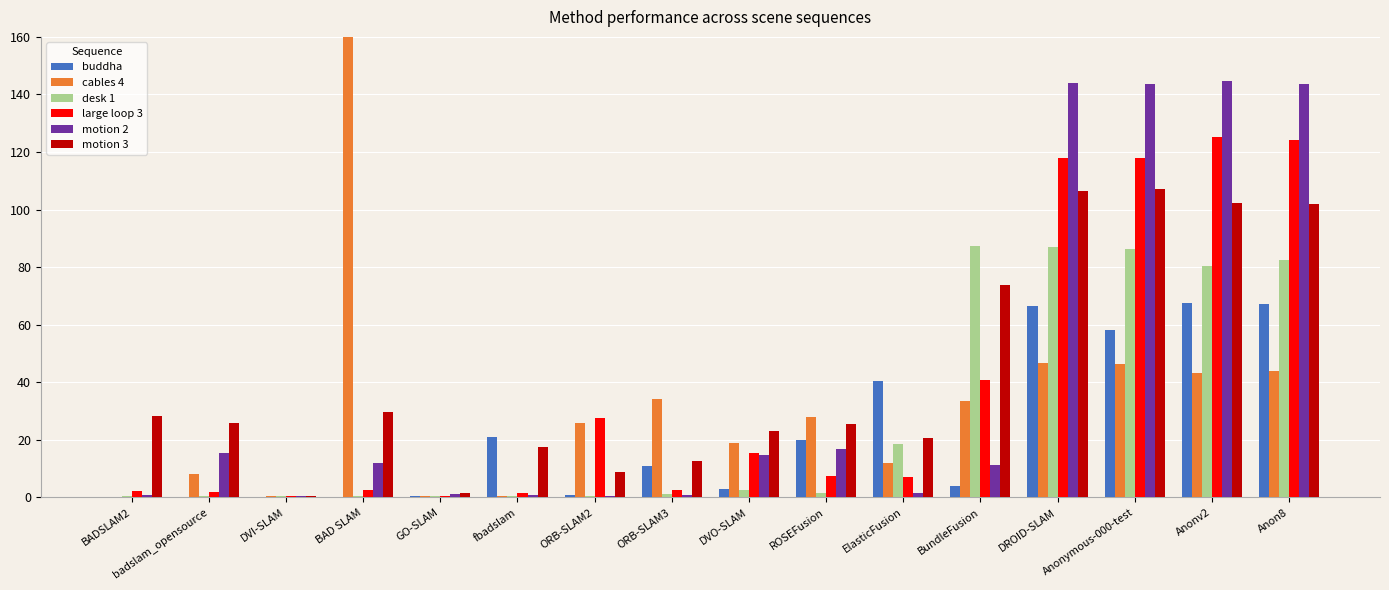

What is the sum of all buddha values?

361.2